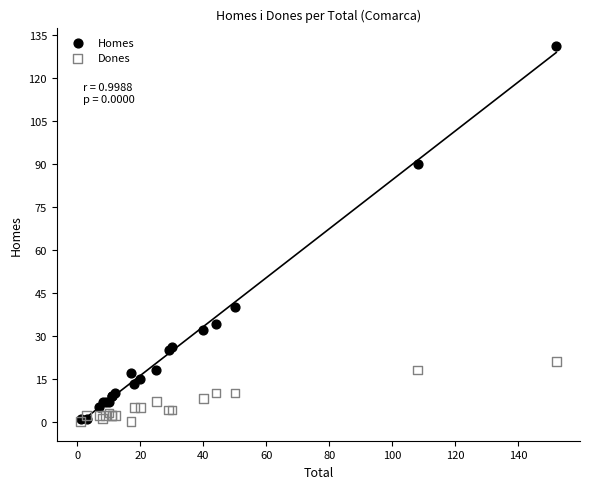

Which series has the widest spread of Y values?

Homes